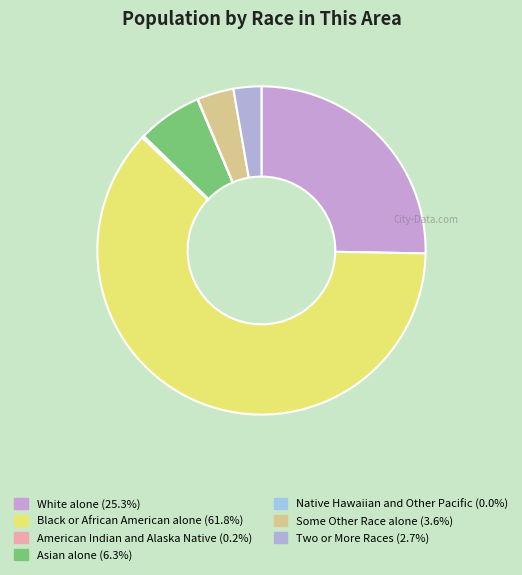

To the nearest percent, what is the difference between the largest and smallest slice percentages?

62%